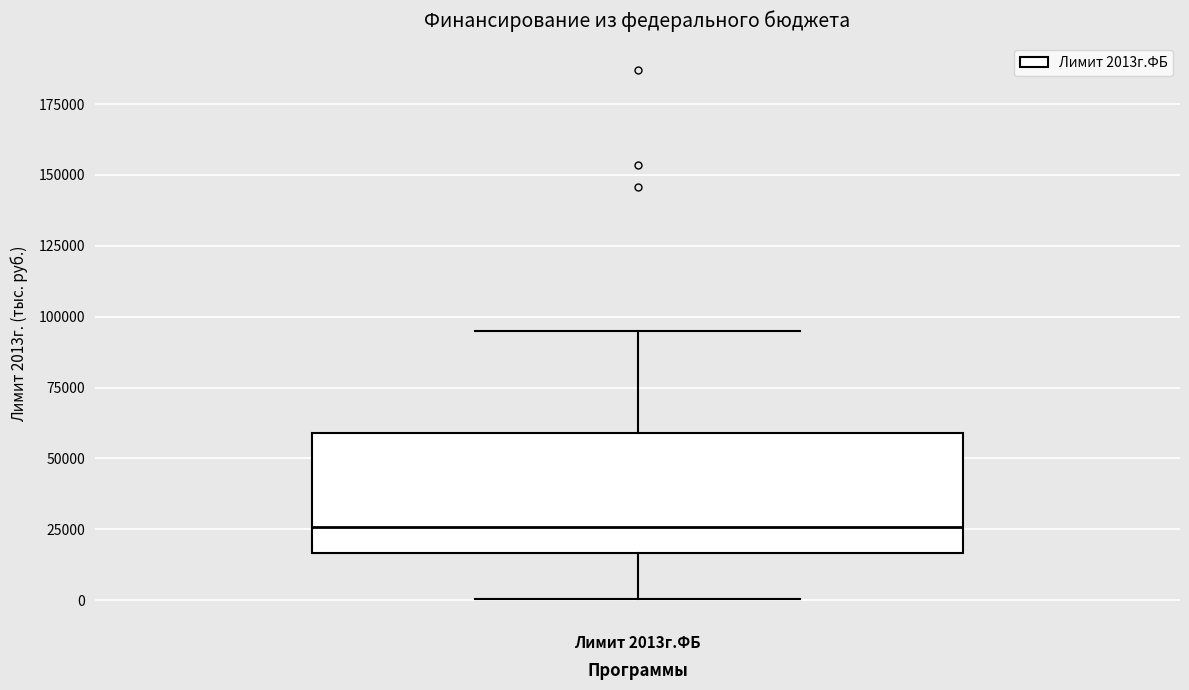

Read this box plot against the y-axis: the position of the median line, the range covered by the box, and the ends of both whiskers. The values are not printed on the chart, so give them approximately, as read against the axis.

median 25000, box 15000 to 60000, whiskers 0 to 95000